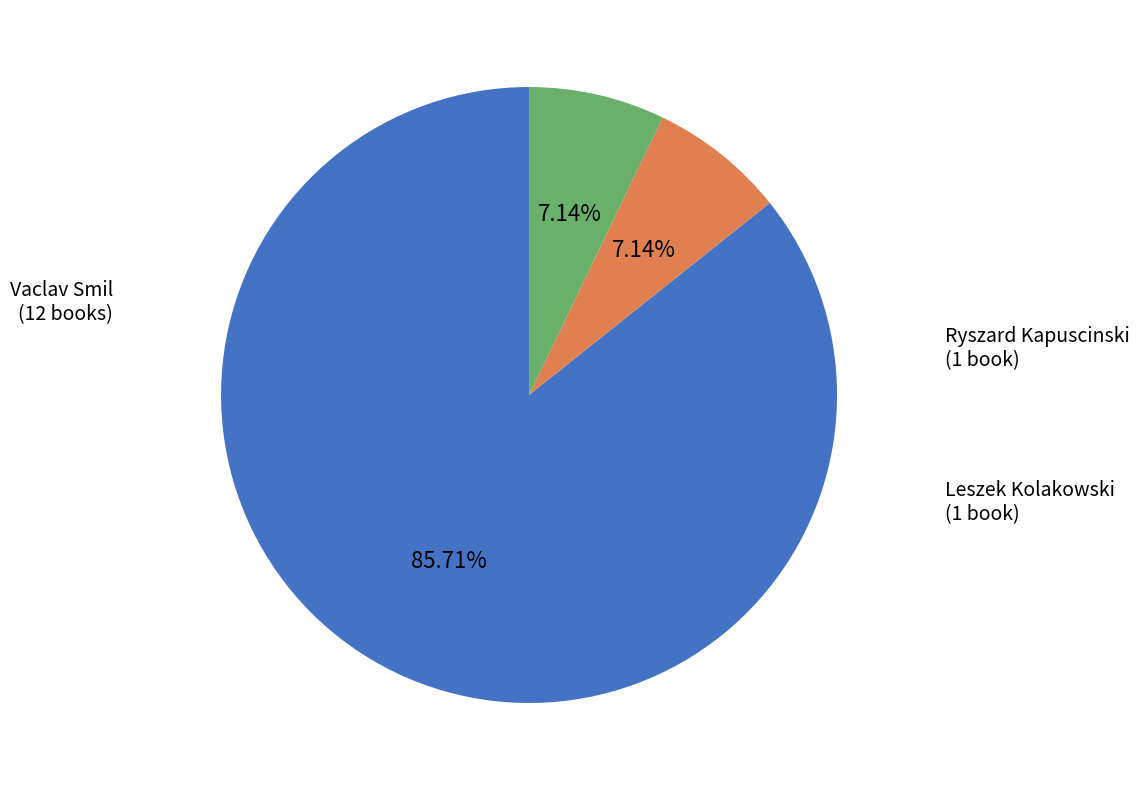

Count the number of slices in the pie.

3